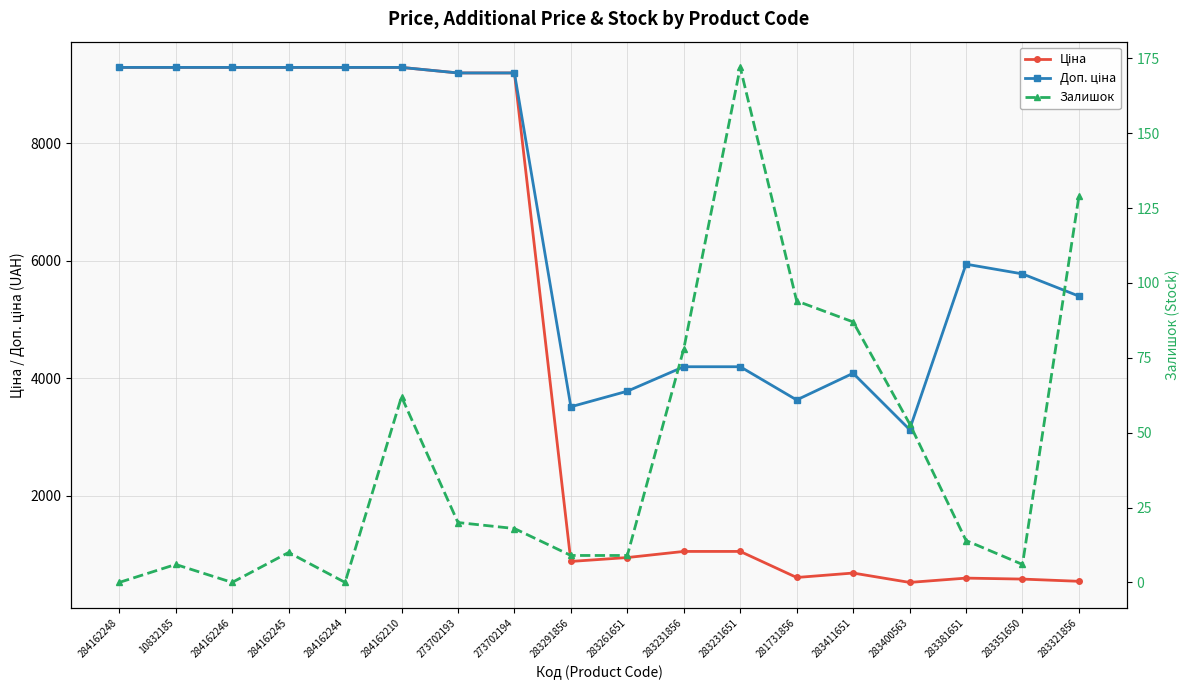

Reading right to left, extract all data points from this chart.

Ціна: 283321856=539.6	283351650=577.4	283381651=594.0	283400563=520.6	283411651=680.4	281731856=604.6	283231651=1048.4	283231856=1048.4	283261651=944.2	283291856=878.0	273702194=9196.3	273702193=9196.3	284162210=9290.5	284162244=9290.5	284162245=9290.5	284162246=9290.5	10832185=9290.5	284162248=9290.5
Доп. ціна: 283321856=5395.7	283351650=5774.3	283381651=5940.0	283400563=3123.8	283411651=4082.3	281731856=3627.9	283231651=4193.5	283231856=4193.5	283261651=3777.0	283291856=3511.9	273702194=9196.3	273702193=9196.3	284162210=9290.5	284162244=9290.5	284162245=9290.5	284162246=9290.5	10832185=9290.5	284162248=9290.5
Залишок: 283321856=129.0	283351650=6.0	283381651=14.0	283400563=53.0	283411651=87.0	281731856=94.0	283231651=172.0	283231856=78.0	283261651=9.0	283291856=9.0	273702194=18.0	273702193=20.0	284162210=62.0	284162244=0.0	284162245=10.0	284162246=0.0	10832185=6.0	284162248=0.0